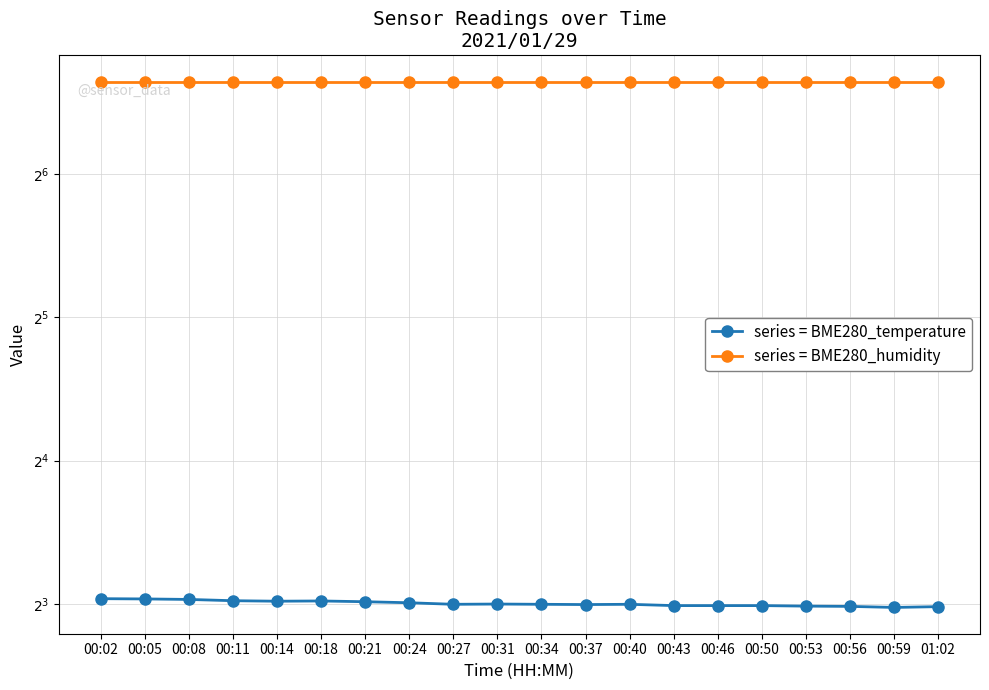

Rank the series by their average value, from lowest to highest.

BME280_temperature, BME280_humidity